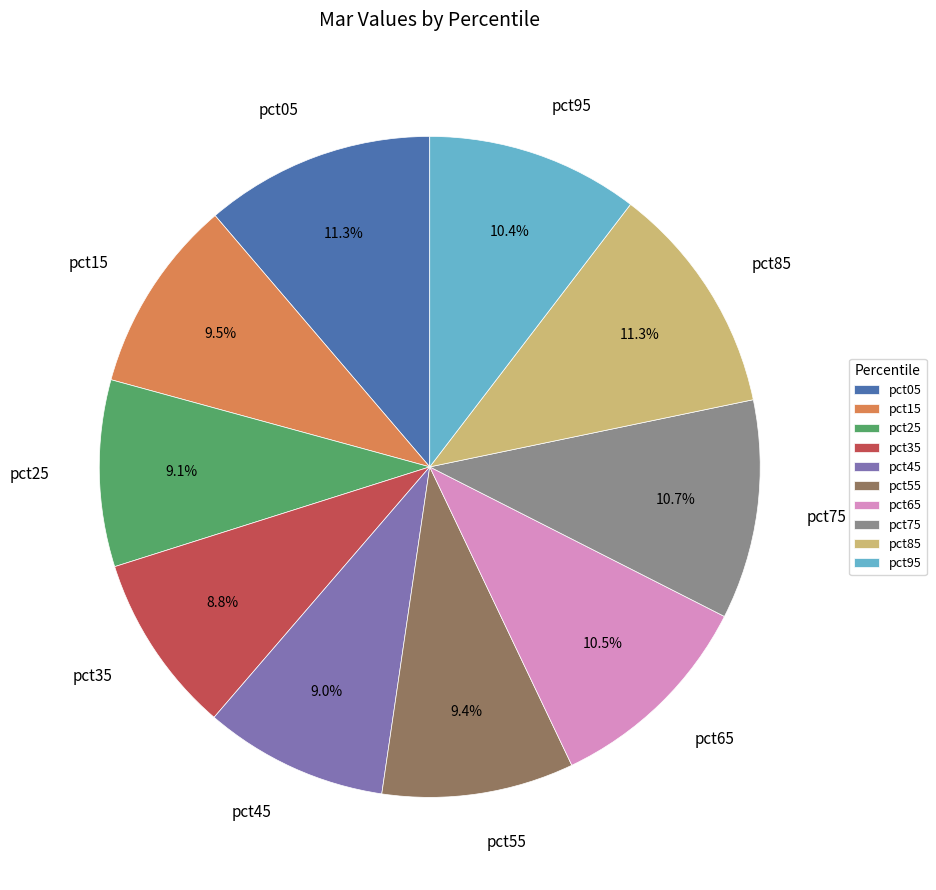

Between pct65 and pct25, which is larger?

pct65